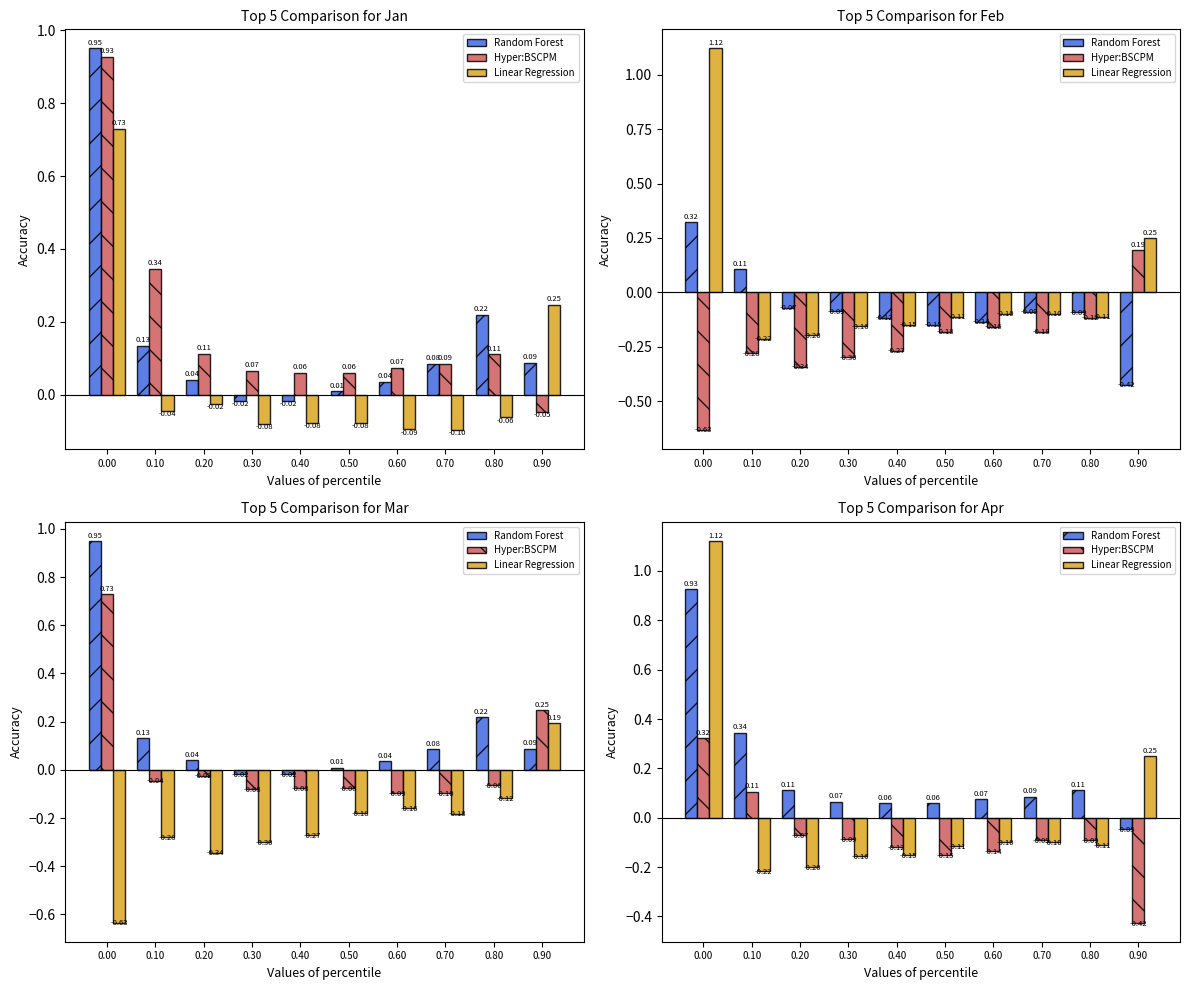

How many values in Linear Regression are above zero?

2